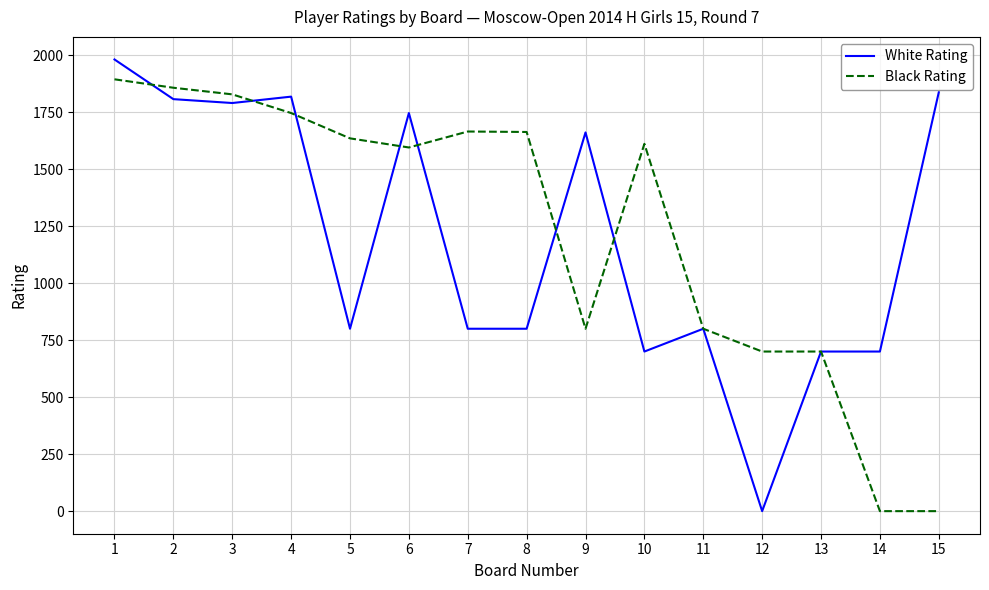

What is the highest value of the White Rating series?

1981